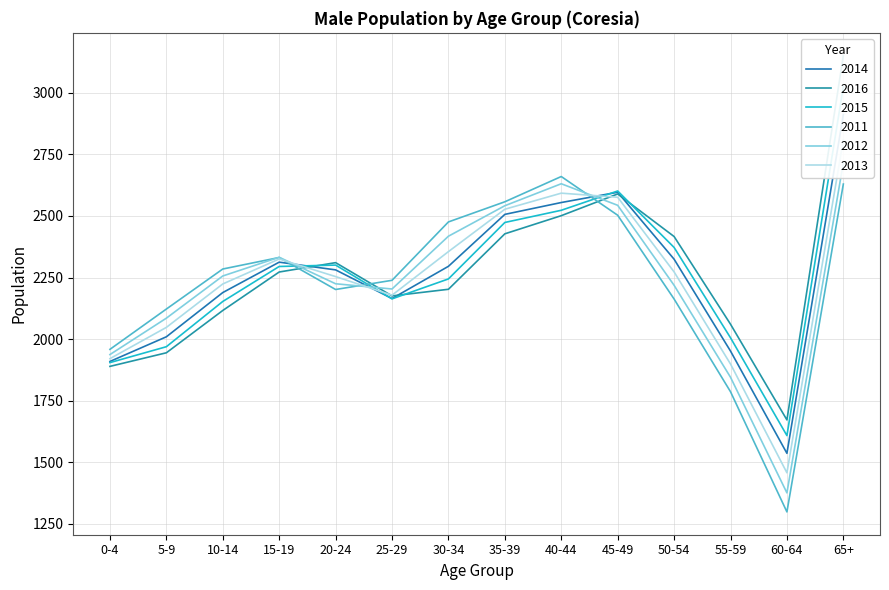

What is the average value of the 2013 series?

2245.6